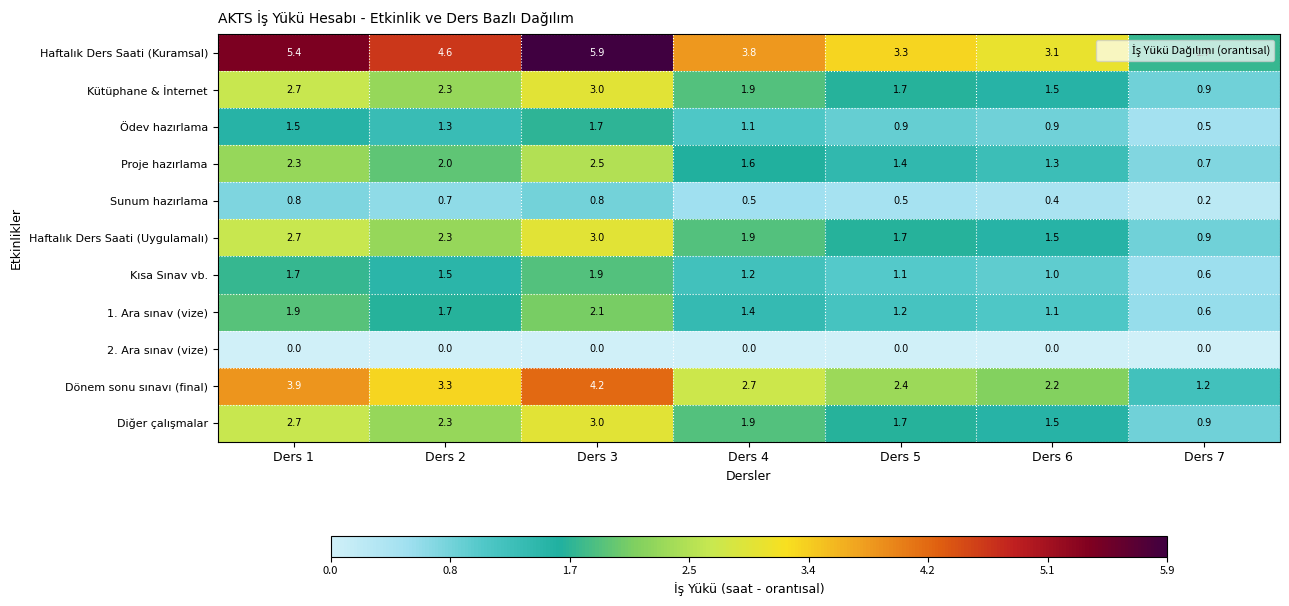

What is the difference between the highest and lowest values at Ders 3?

5.9